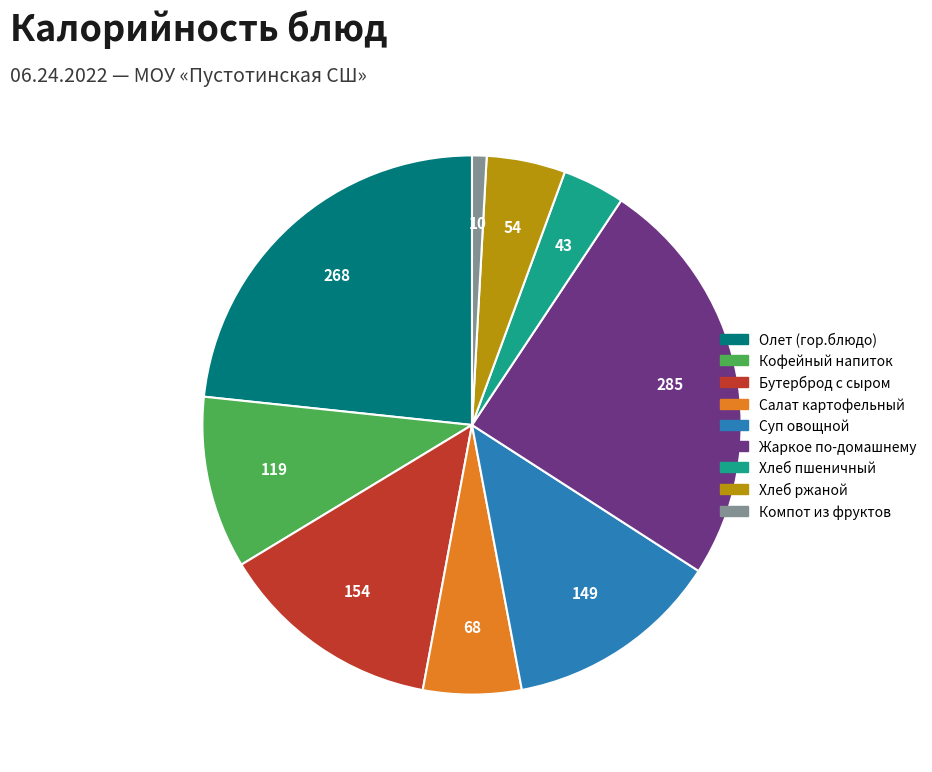

How many slices are in this pie chart?

9